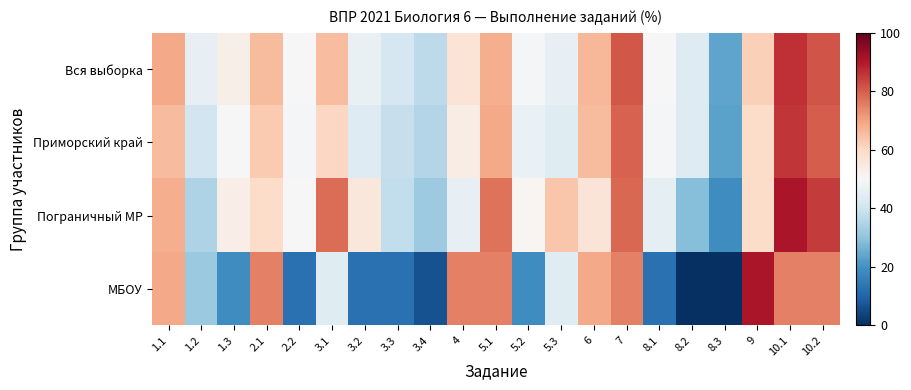

Rank the series by their maximum value, from highest to lowest.

Пограничный МР, МБОУ, Вся выборка, Приморский край